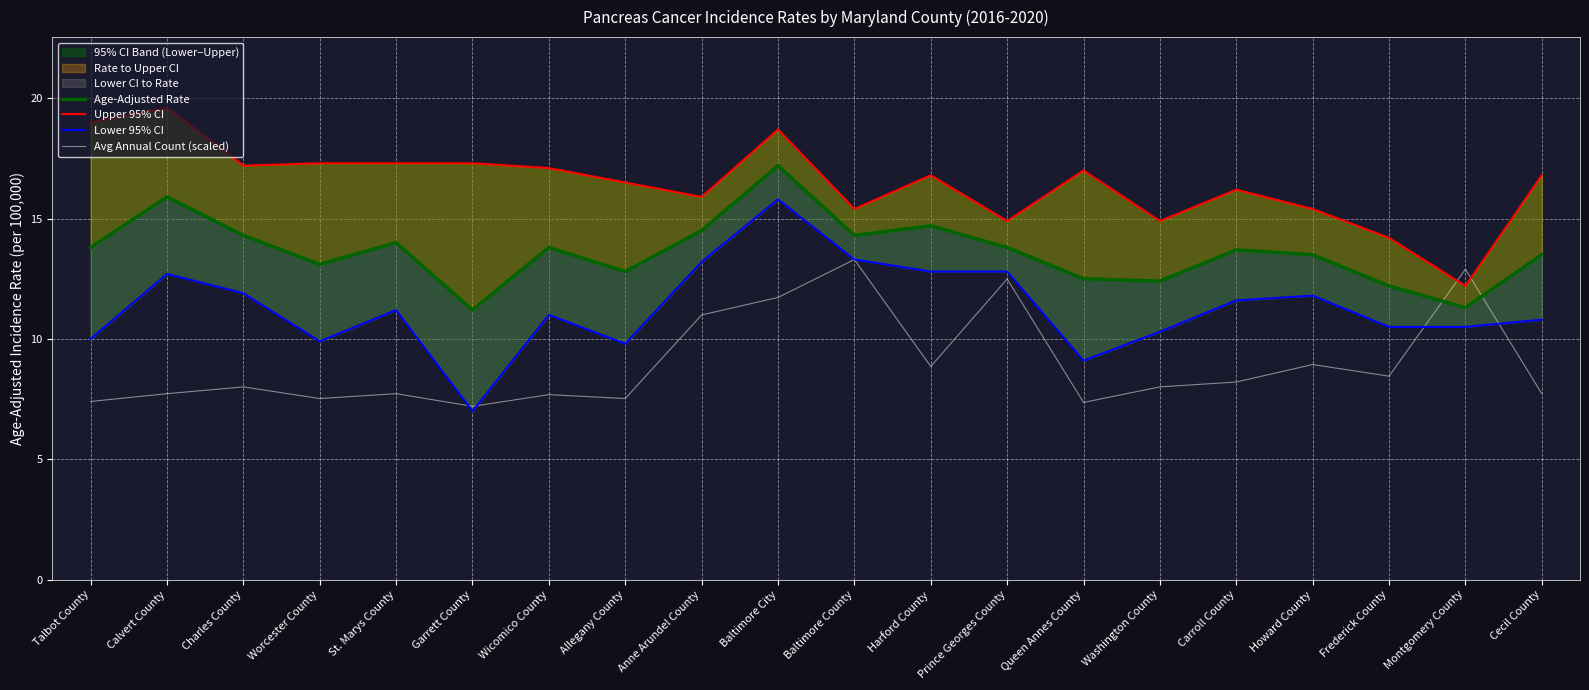

How many values in the Lower 95% CI series exceed 11?

10